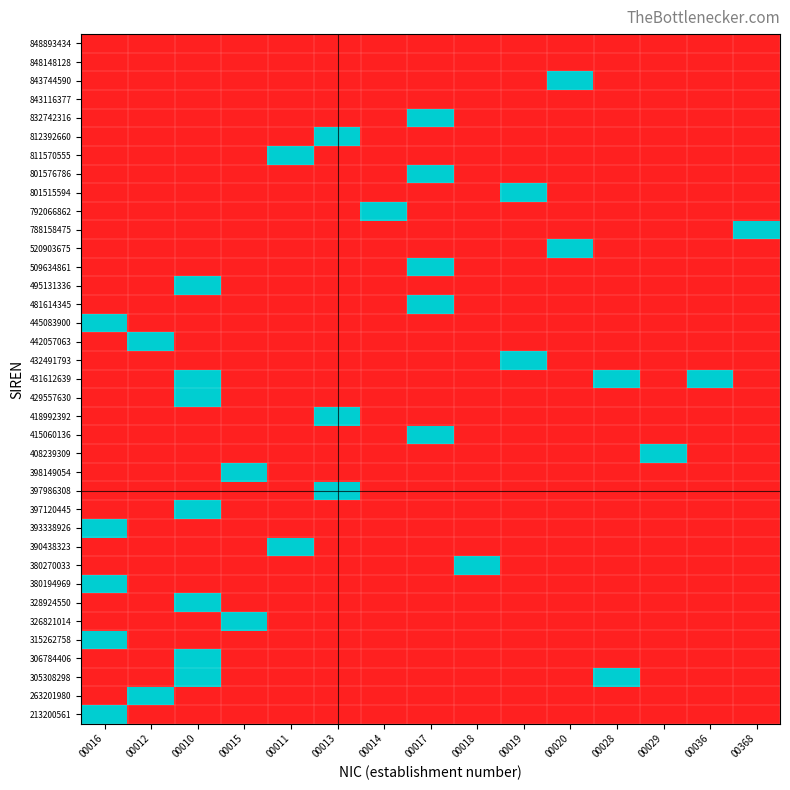

At which category is the sum across all series the highest?

00010